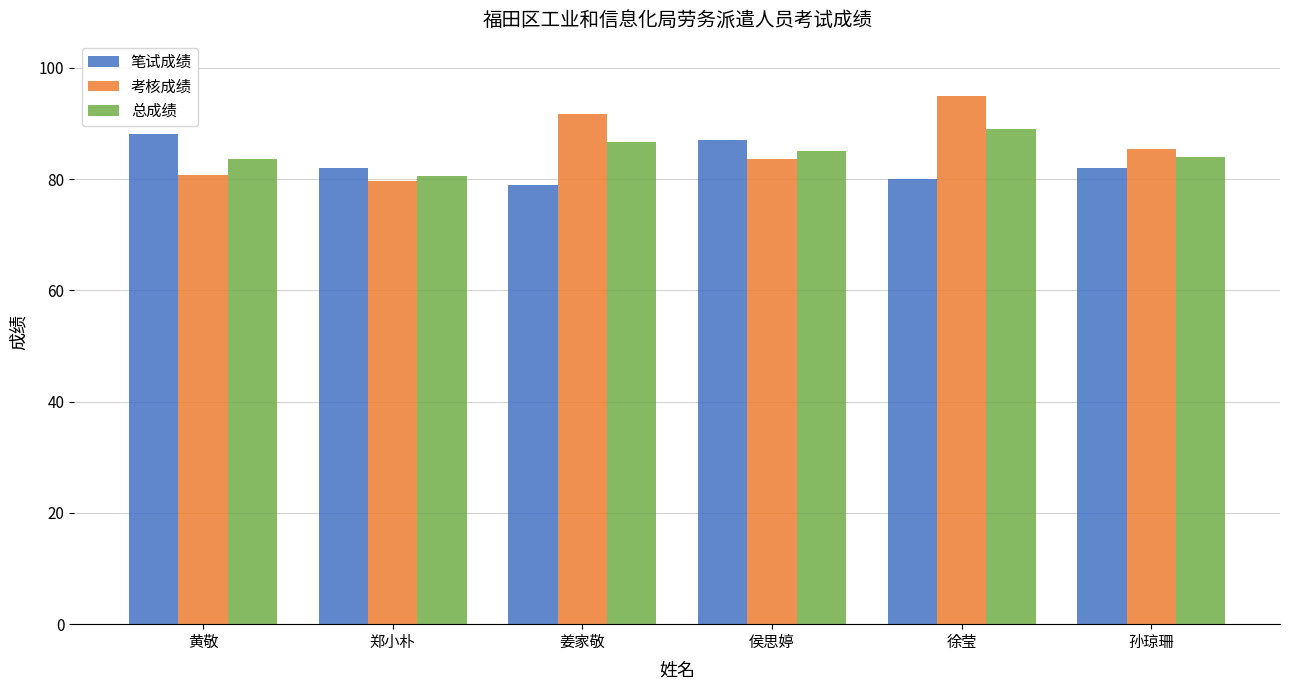

Which series has the largest total across all categories?

考核成绩